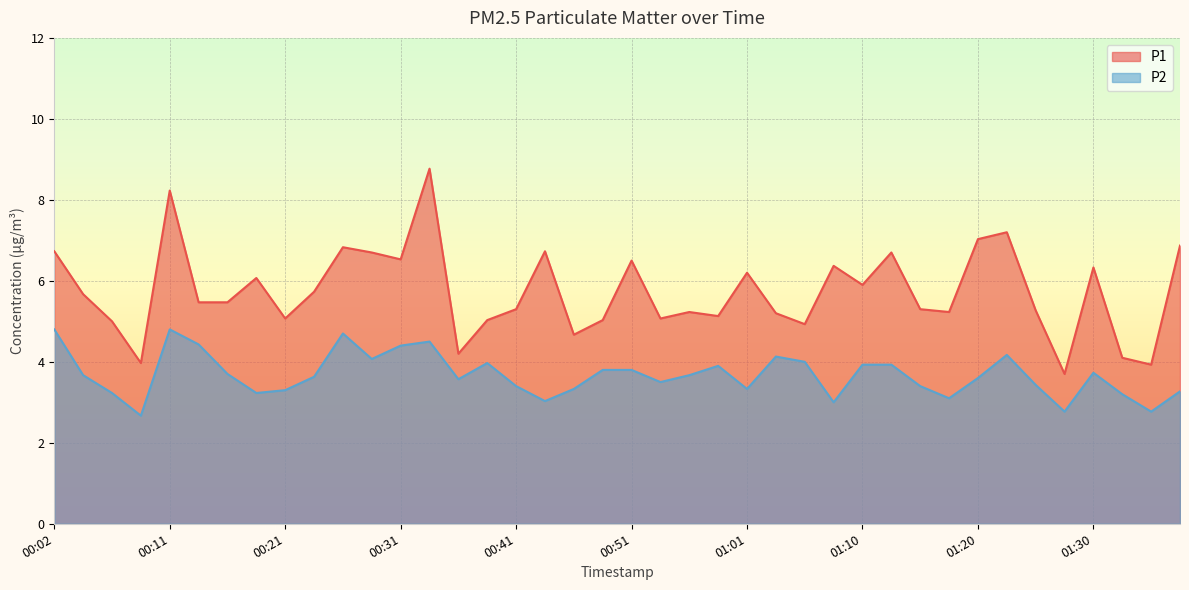

Does the chart display data point markers on the line(s)?

No